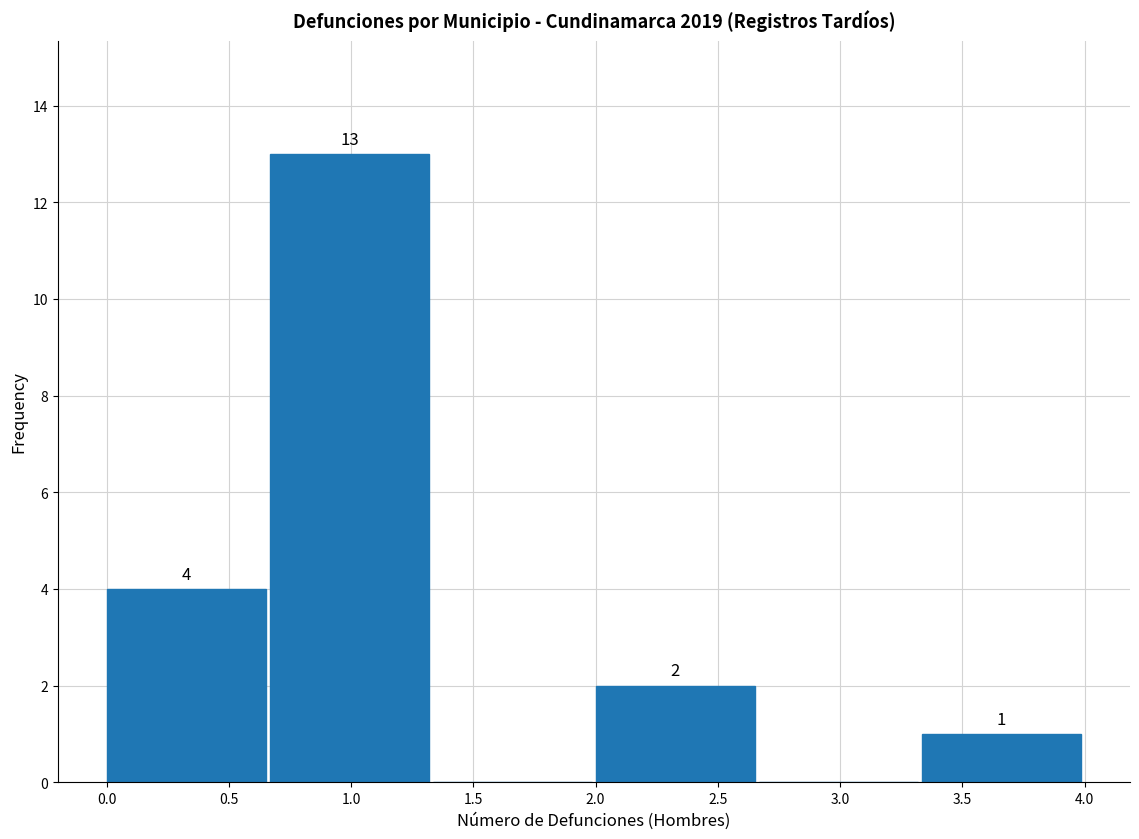

Over which range of the x-axis is the bar tallest?

0.65 to 1.35